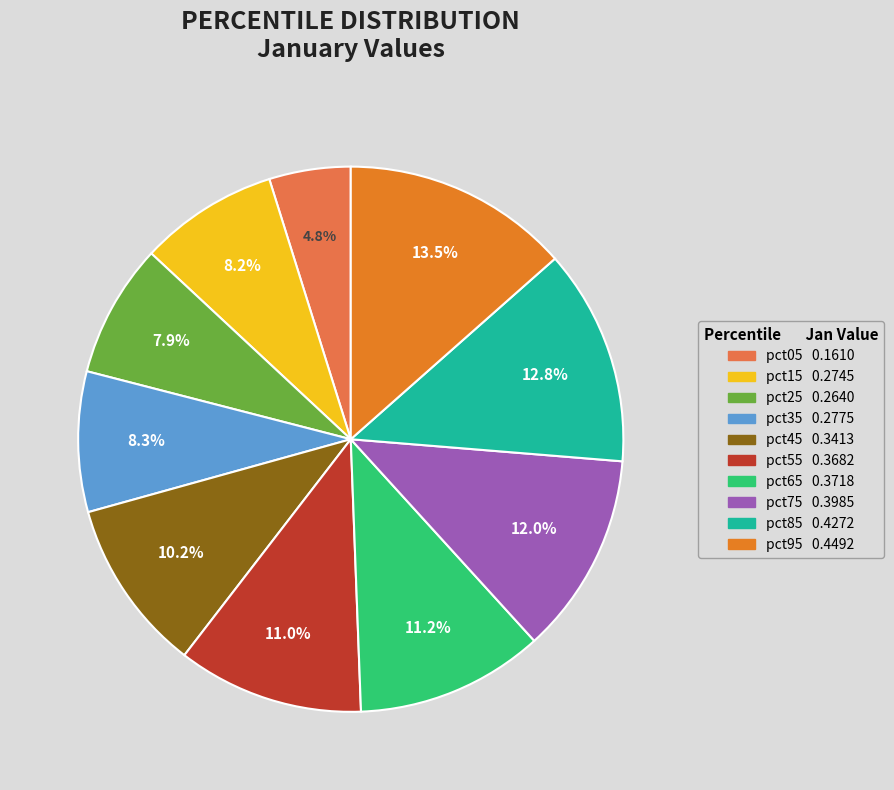

How many segments does this pie chart have?

10